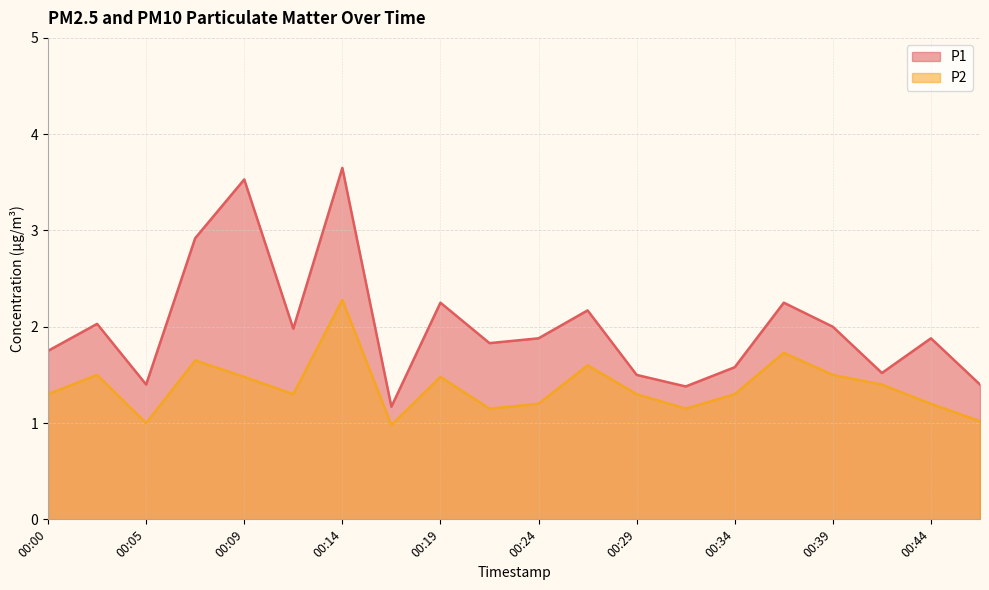

Which category has the highest value in the P2 series?

00:14